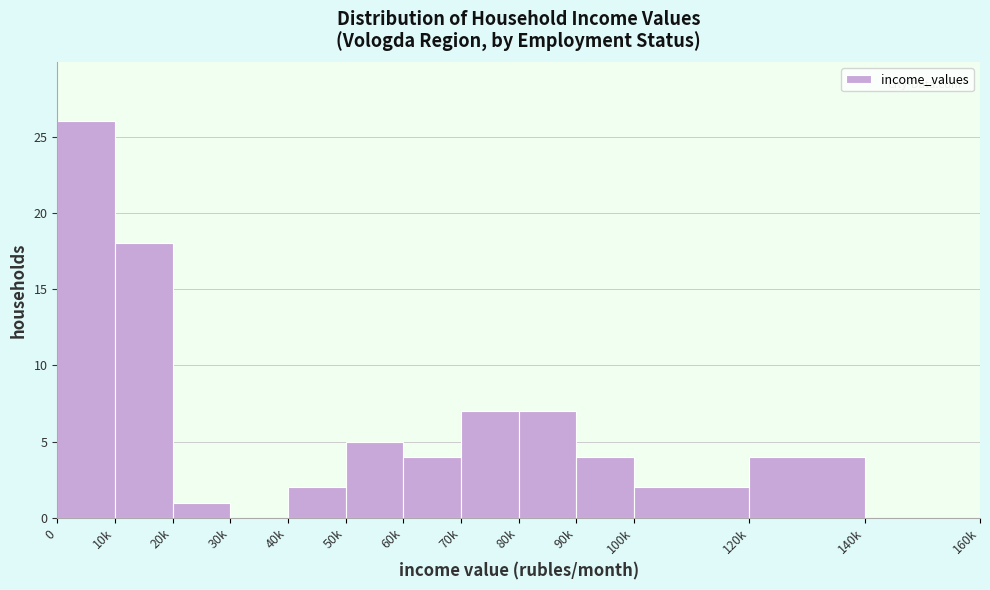

Reading left to right, list all the values displayed in this chart.

0=26	10k=18	20k=1	30k=0	40k=2	50k=5	60k=4	70k=7	80k=7	90k=4	100k=2	120k=4	140k=0